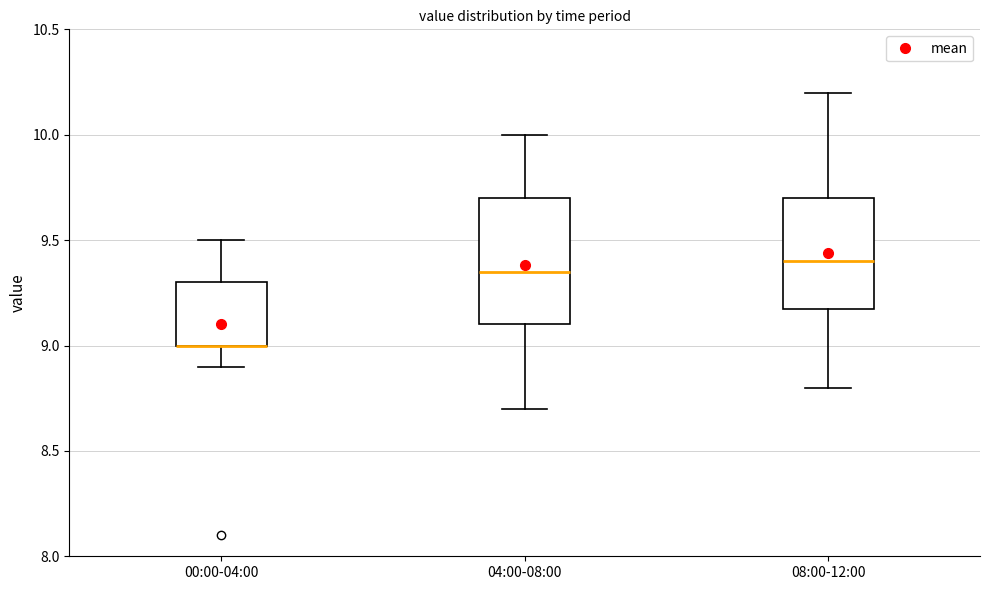

Where does the upper whisker of the box for 00:00-04:00 end on the y-axis? The values are not printed on the chart, so give them approximately, as read against the axis.

9.50